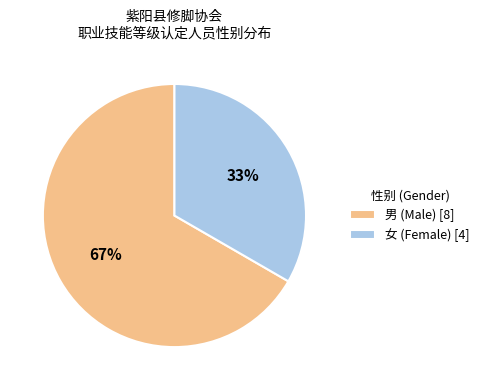

Which has a higher value, 女 (Female) [4] or 男 (Male) [8]?

男 (Male) [8]